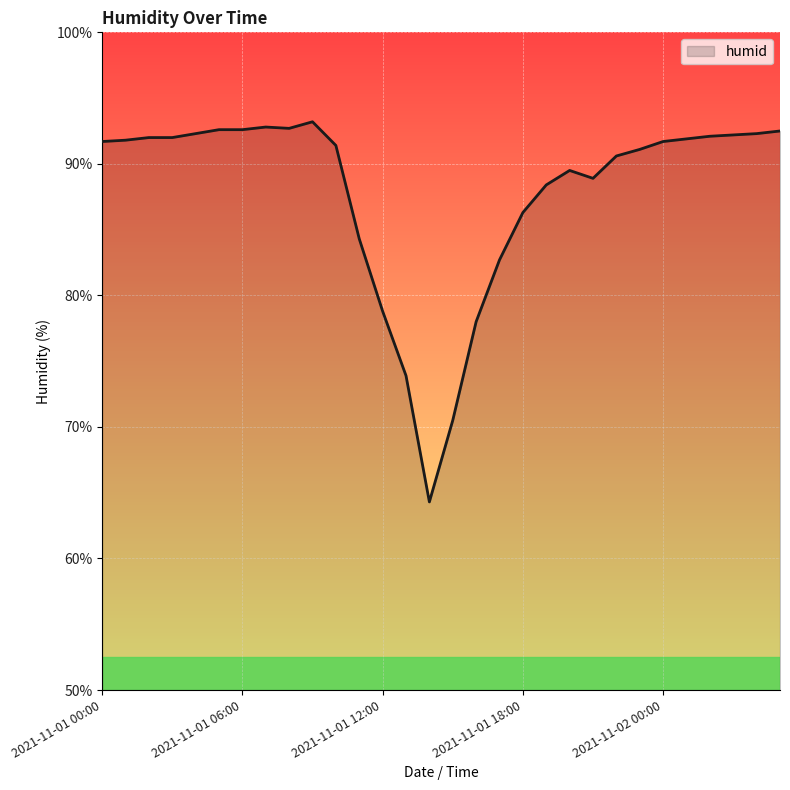

What is the difference between the maximum and minimum values?

28.9